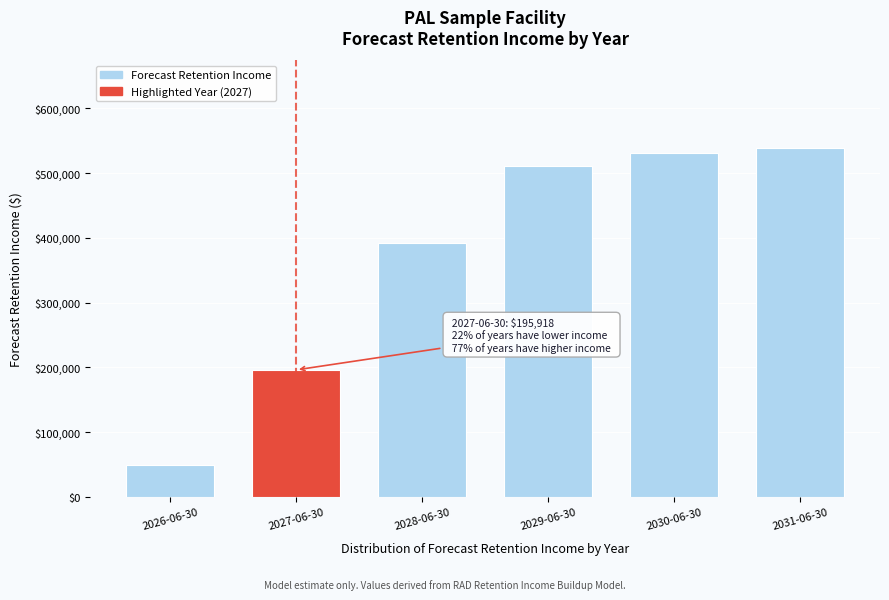

What is the ratio of the value at 2028-06-30 to the value at 2027-06-30?

2.0